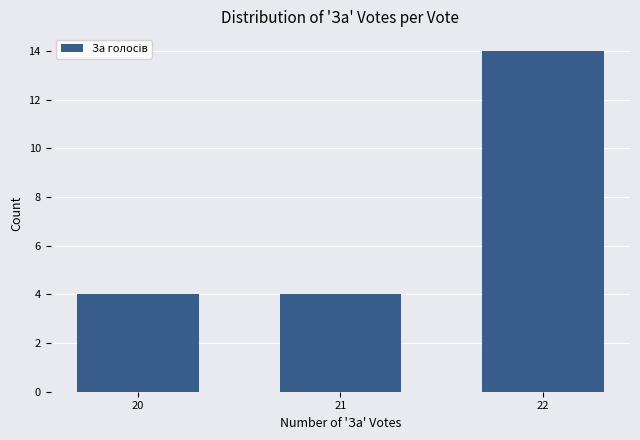

Reading left to right, transcribe all the data shown in this chart.

4	4	14